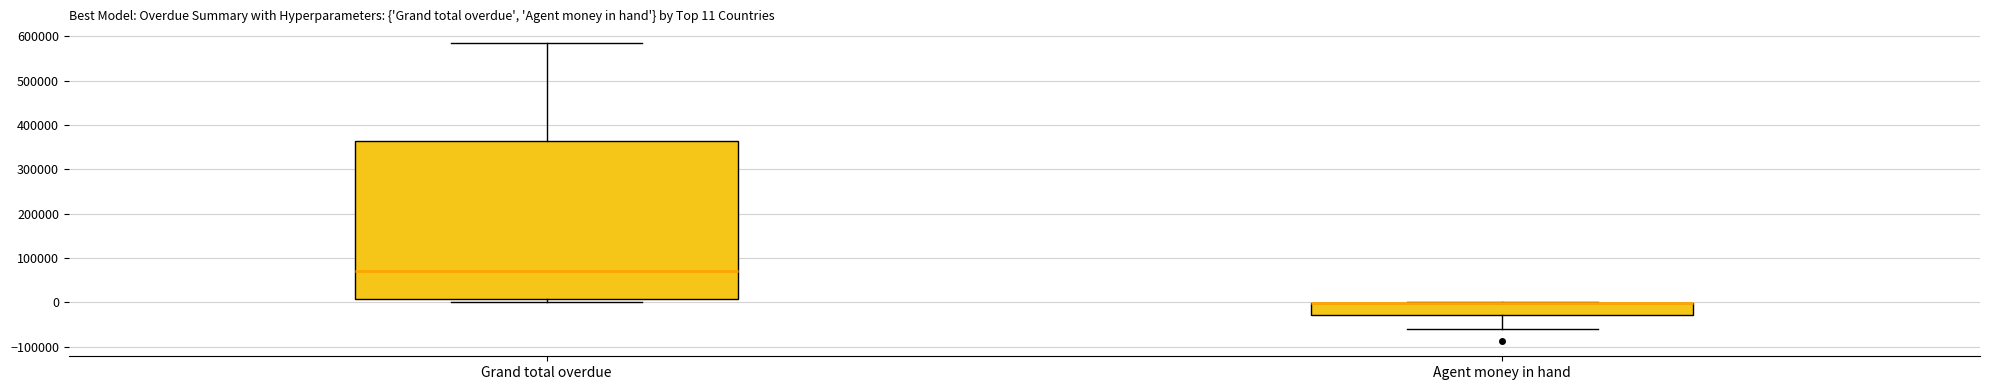

Comparing the boxes themselves (not the whiskers), which one is the tallest?

Grand total overdue